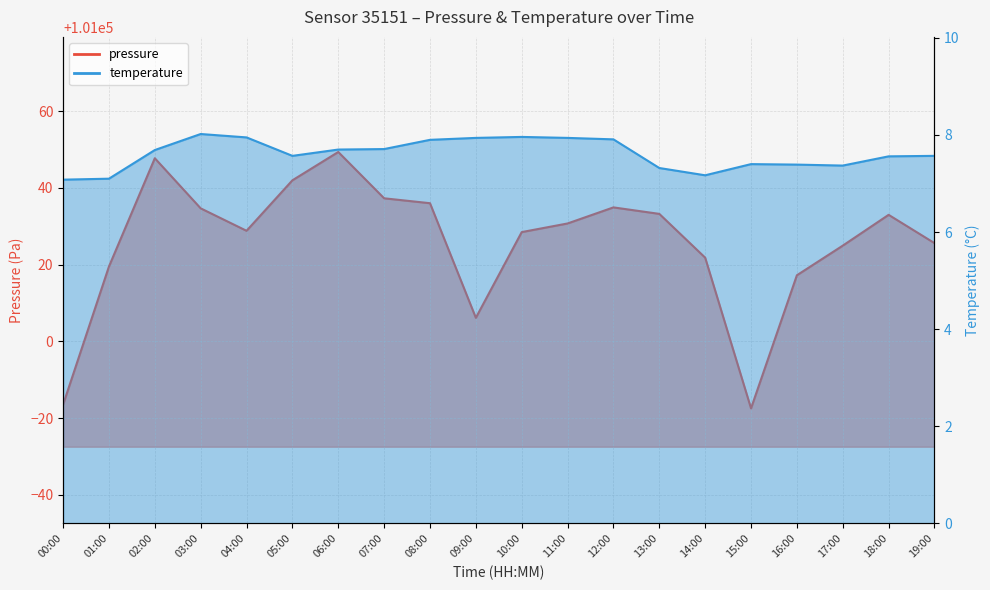

What is the total value across all series at 09:00?

101014.1